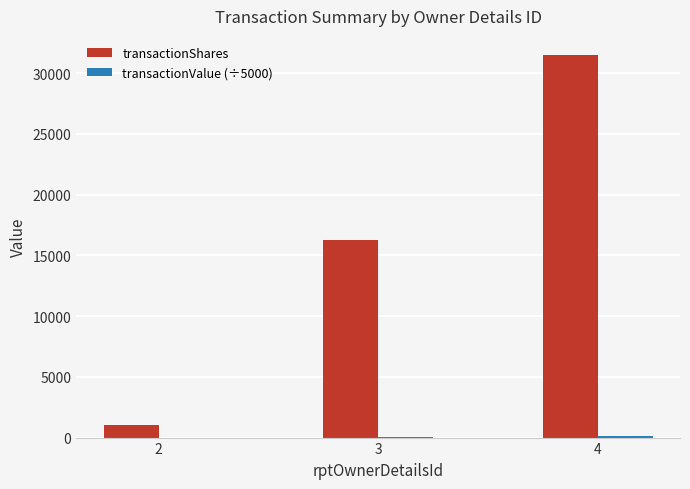

How many distinct data groups are displayed?

2